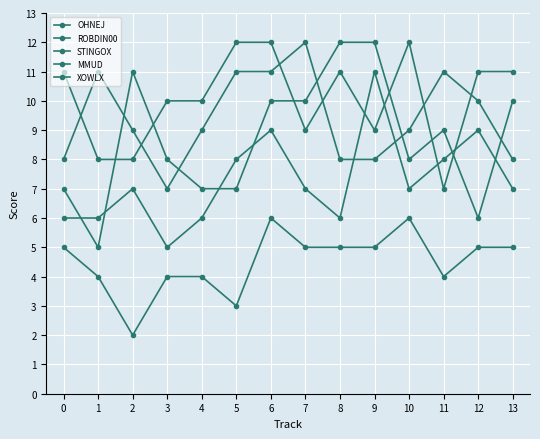

What is the value of the MMUD point at the 12th from the left?

8